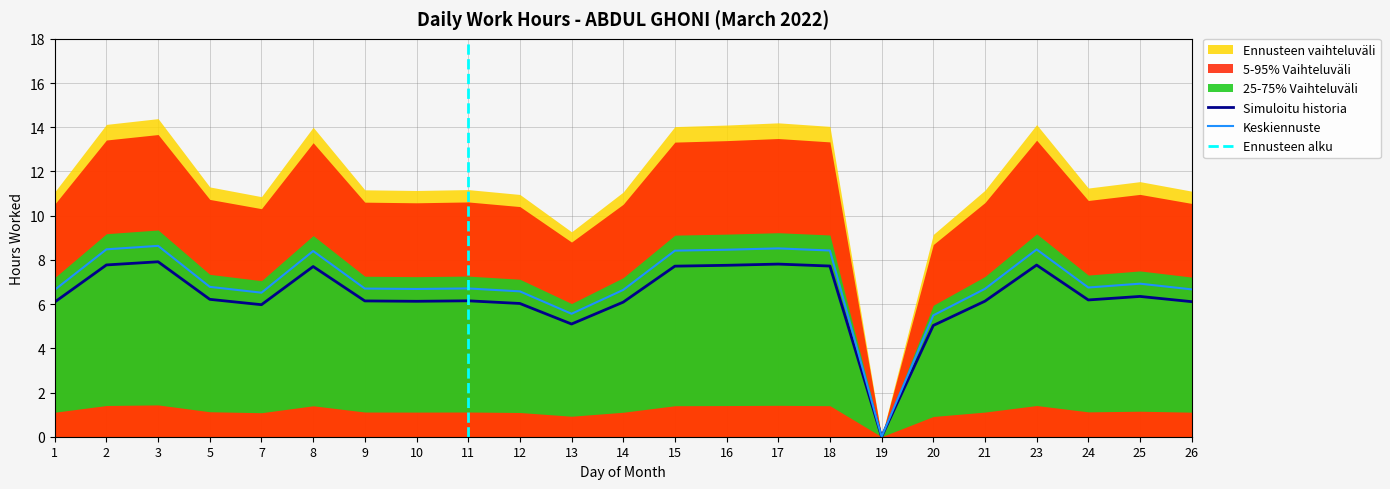

Does the chart have visible grid lines?

Yes